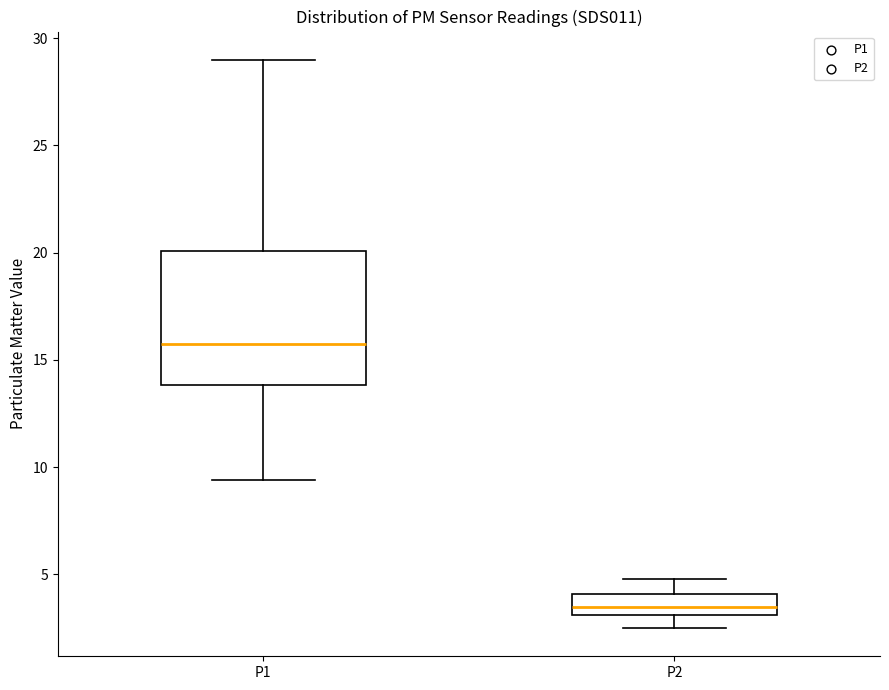

Where is the upper edge of the box for P1 on the y-axis? The values are not printed on the chart, so give them approximately, as read against the axis.

20.0